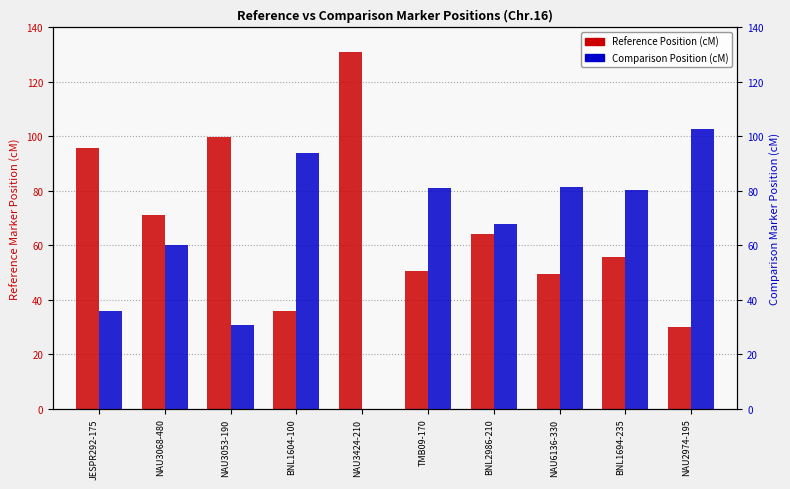

The value of Reference Position (cM) at TMB09-170 is 50.5. True or false?

True